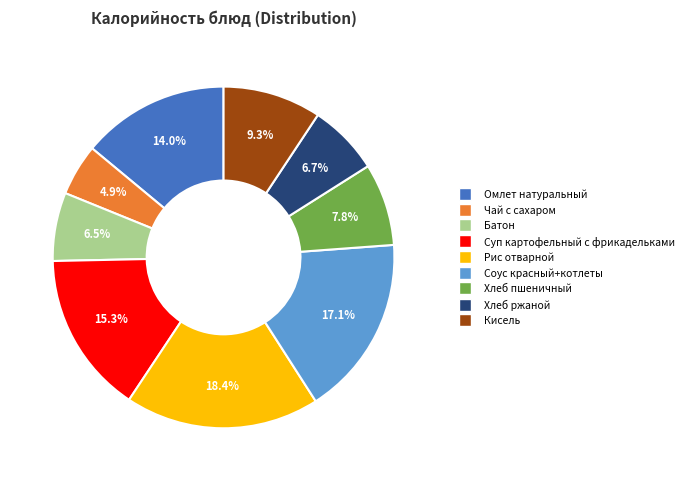

To the nearest percent, what is the difference between the largest and smallest slice percentages?

14%